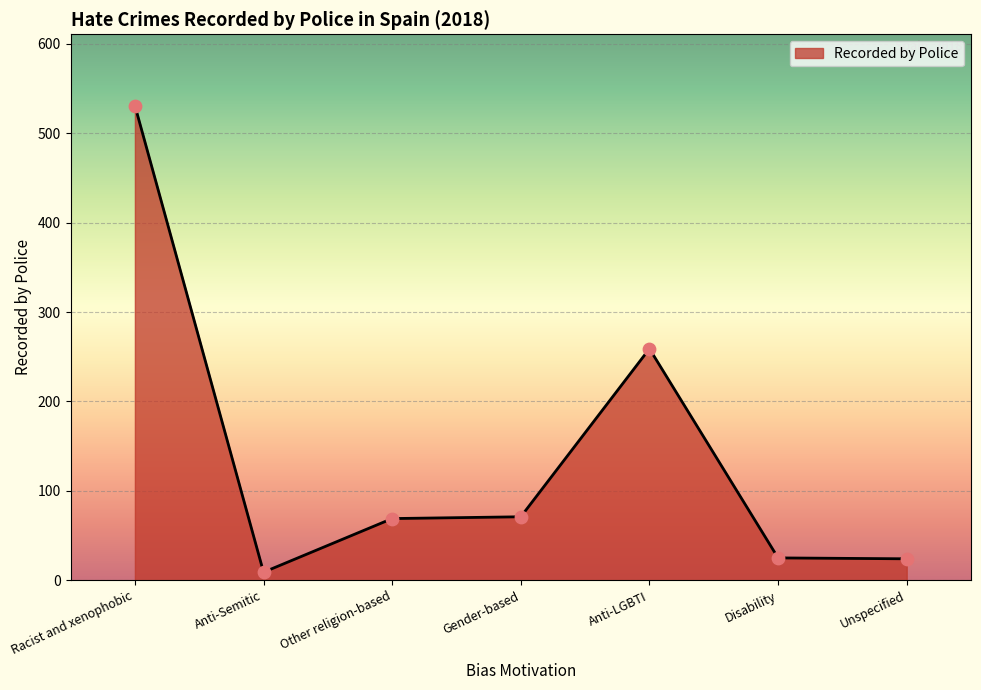

What is the change in value from Racist and xenophobic to Unspecified?

-507